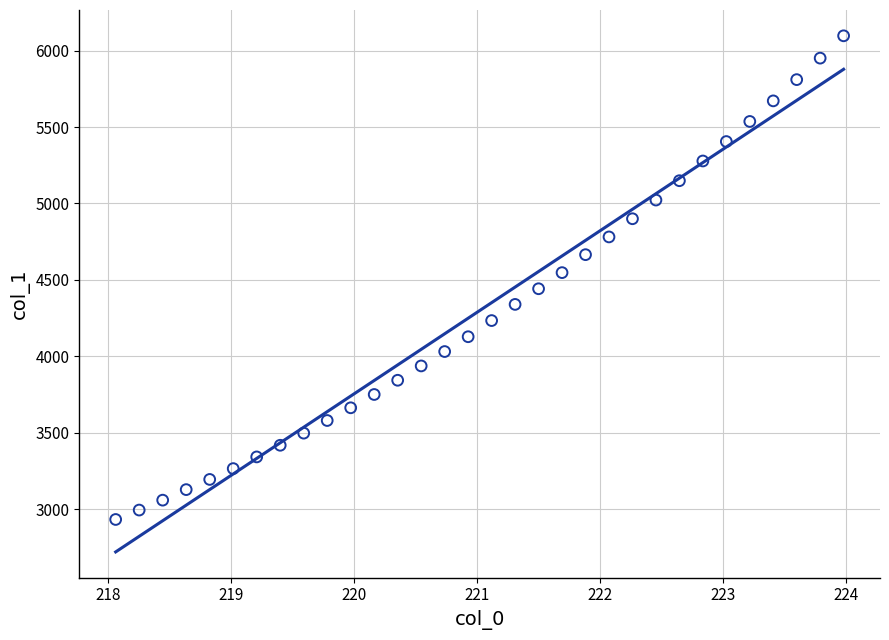

What is the range of X values (max minus min)?

5.9